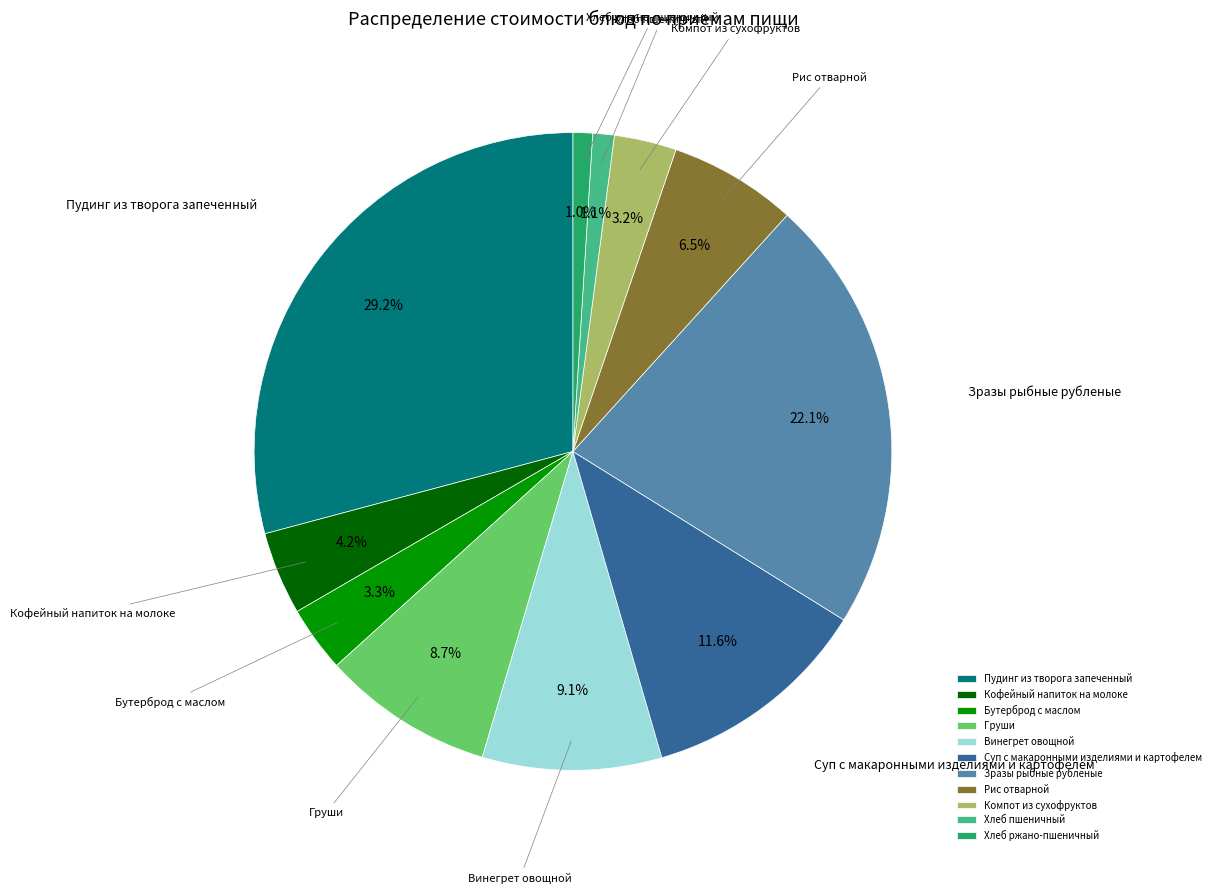

To the nearest percent, what is the average slice percentage?

9%